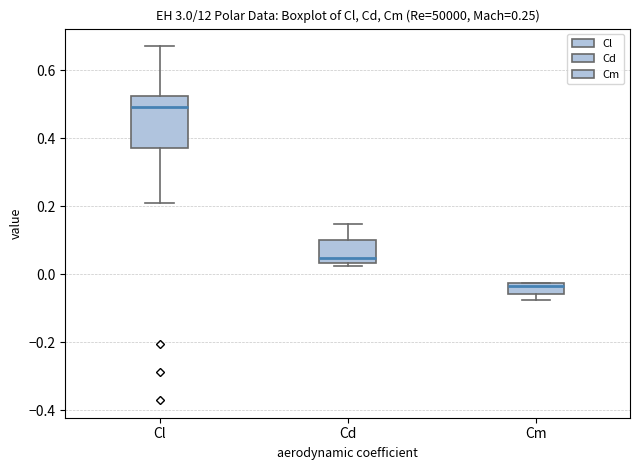

Where does the median line of the box for Cm sit on the y-axis? The values are not printed on the chart, so give them approximately, as read against the axis.

-0.04